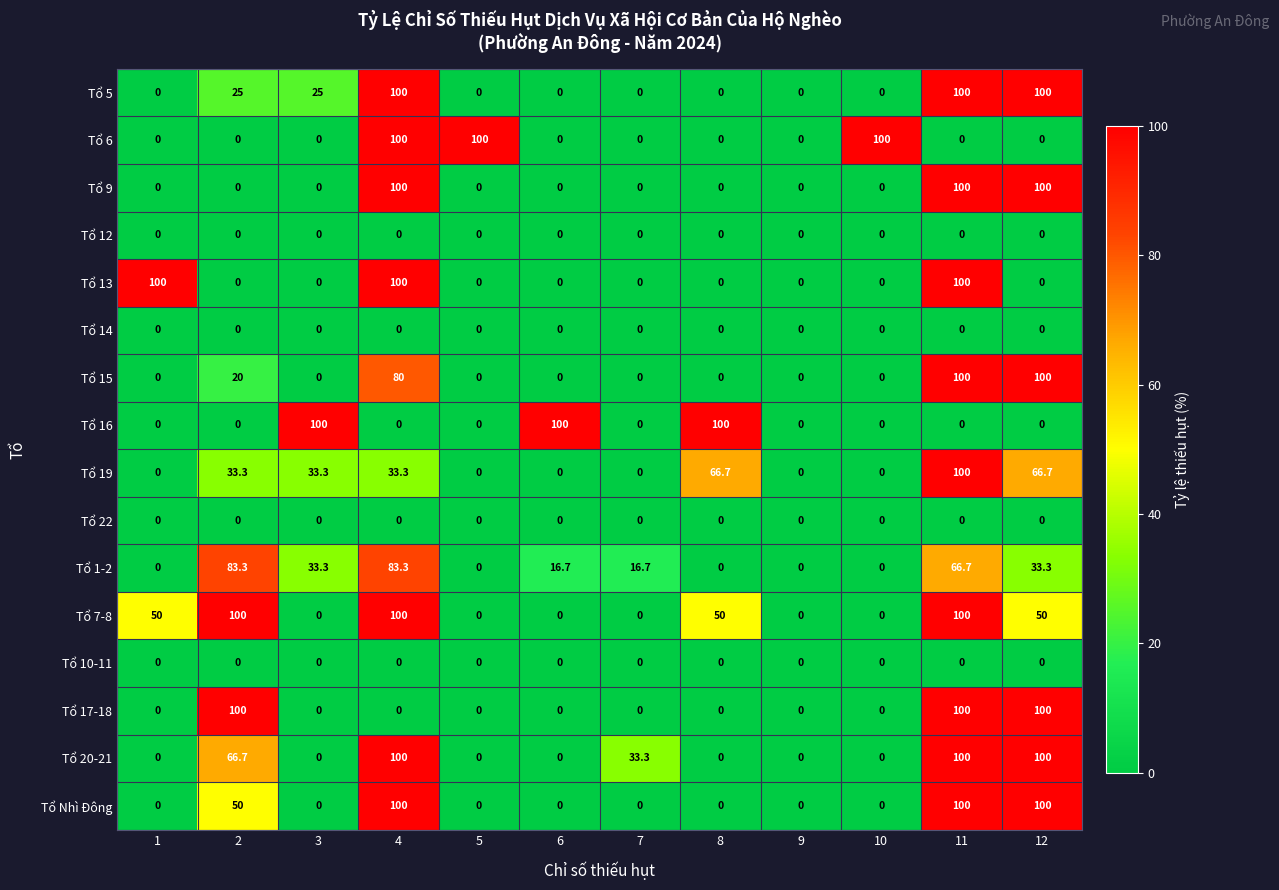

Which series has the largest total across all categories?

Tổ 7-8